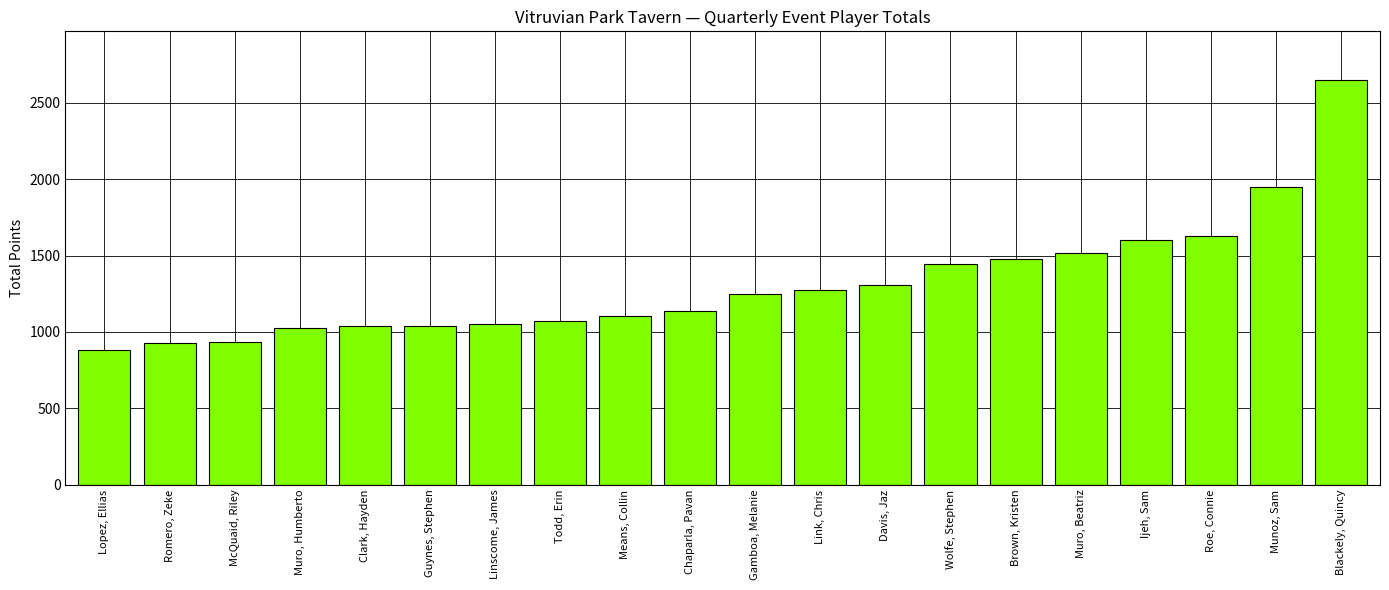

What is the value of the 13th bar from the left?

1305